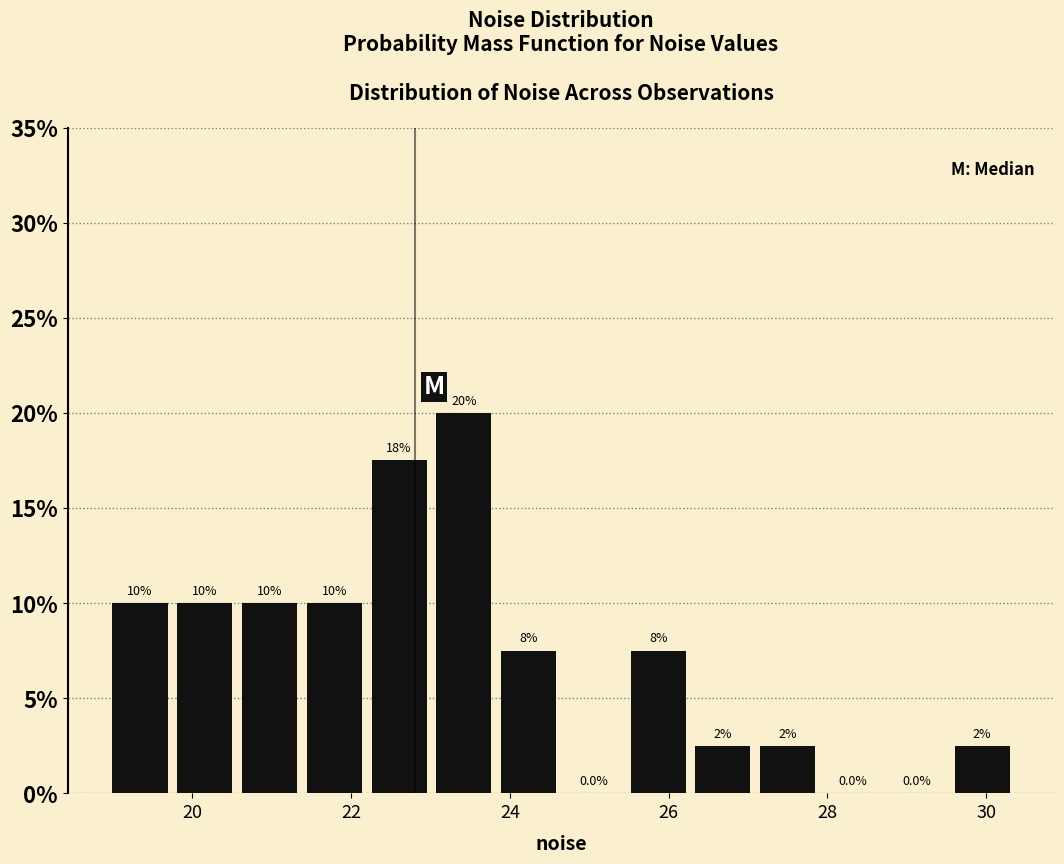

Which range on the x-axis has the tallest bar?

23.0 to 23.8